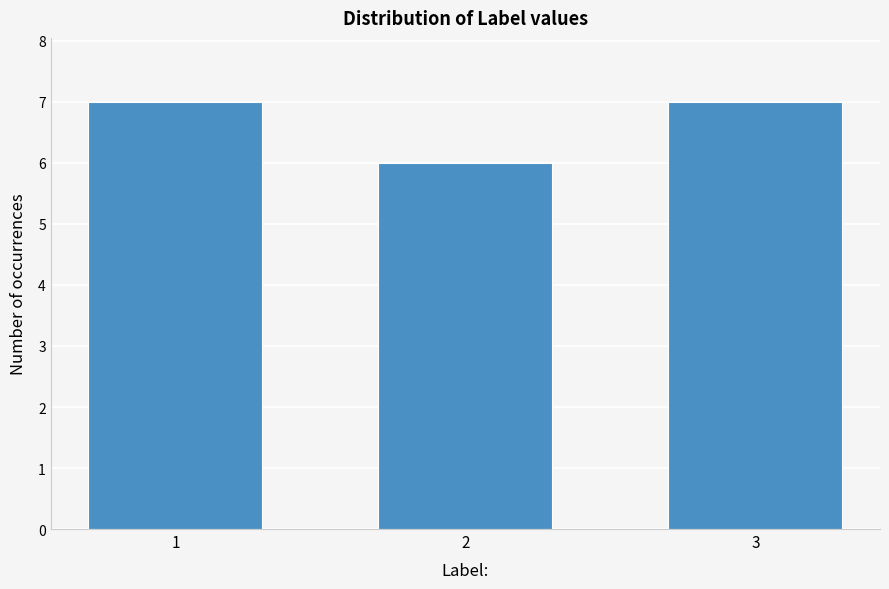

Reading right to left, transcribe all the data shown in this chart.

3=7	2=6	1=7